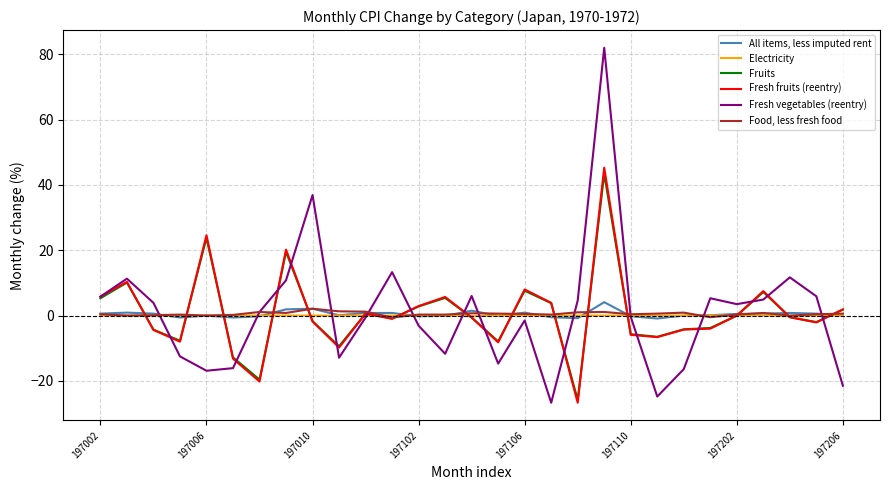

Which series has the largest range (max minus min)?

Fresh vegetables (reentry)